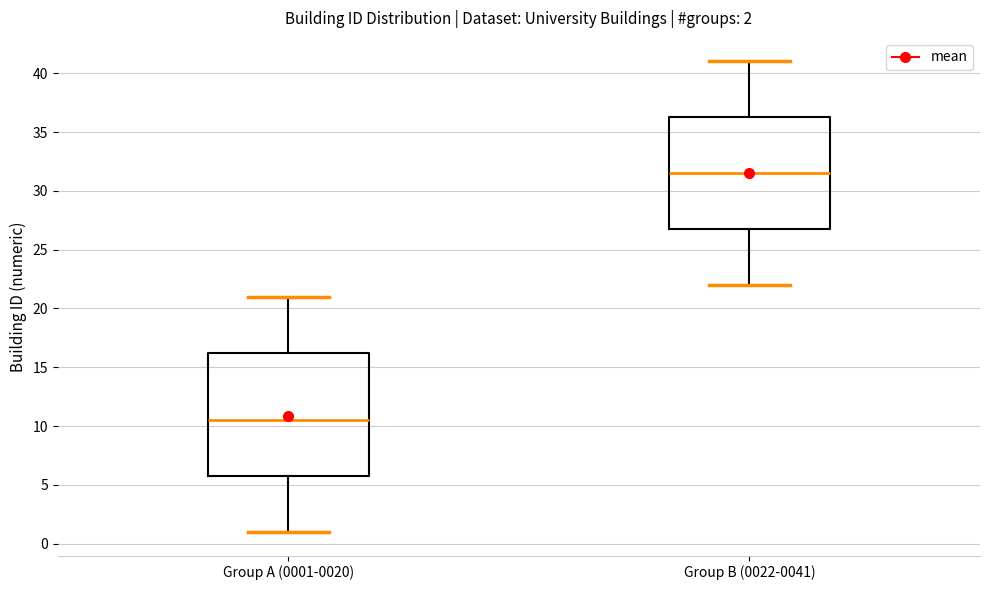

Which box has the lowest median line?

Group A (0001-0020)